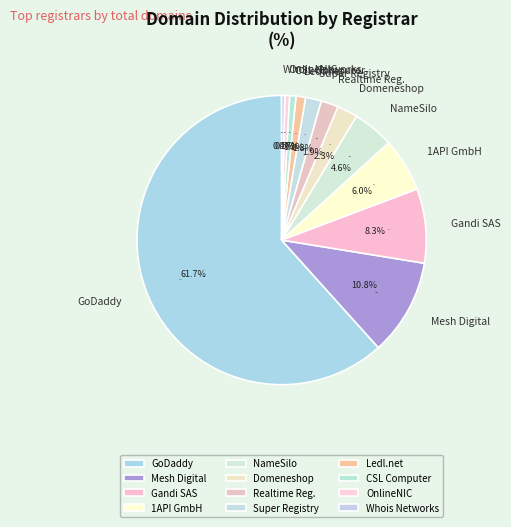

Is there a majority slice in this chart?

Yes